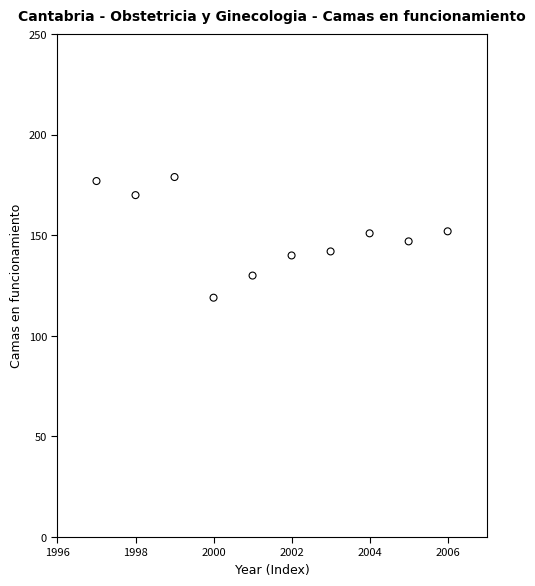

What is the average Y value?

151